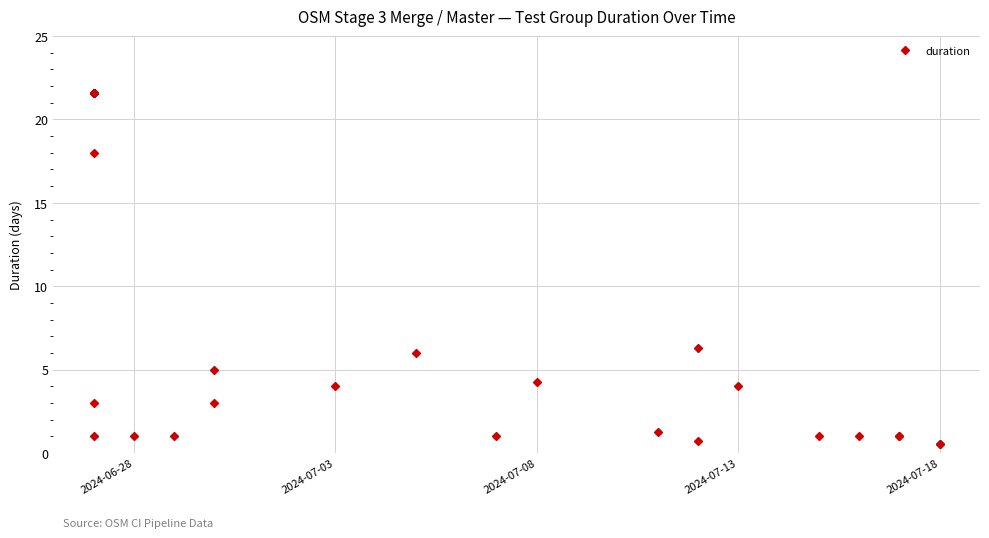

How many data points are less than 18?

20